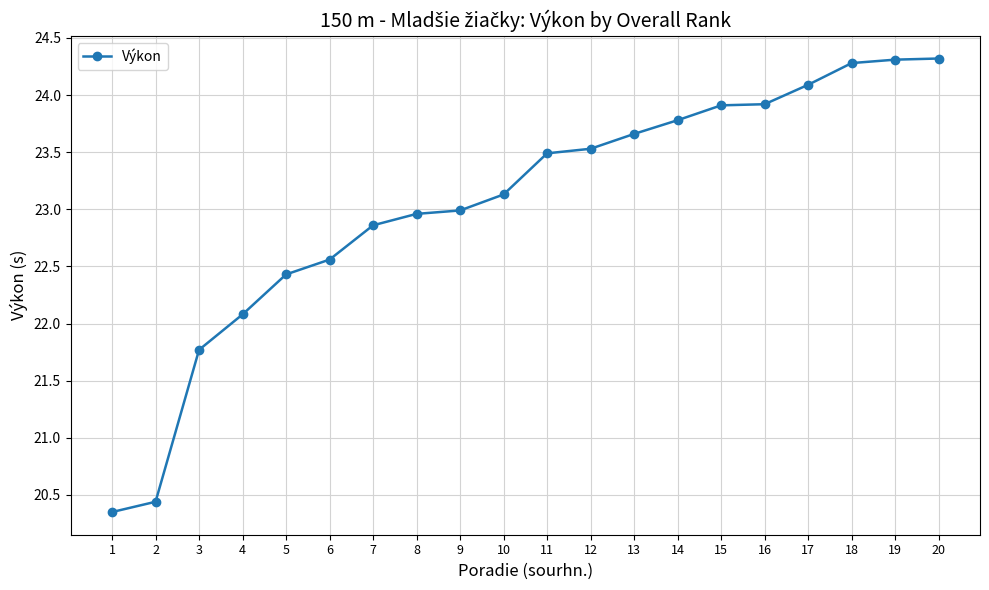

How many lines are shown in the chart?

1